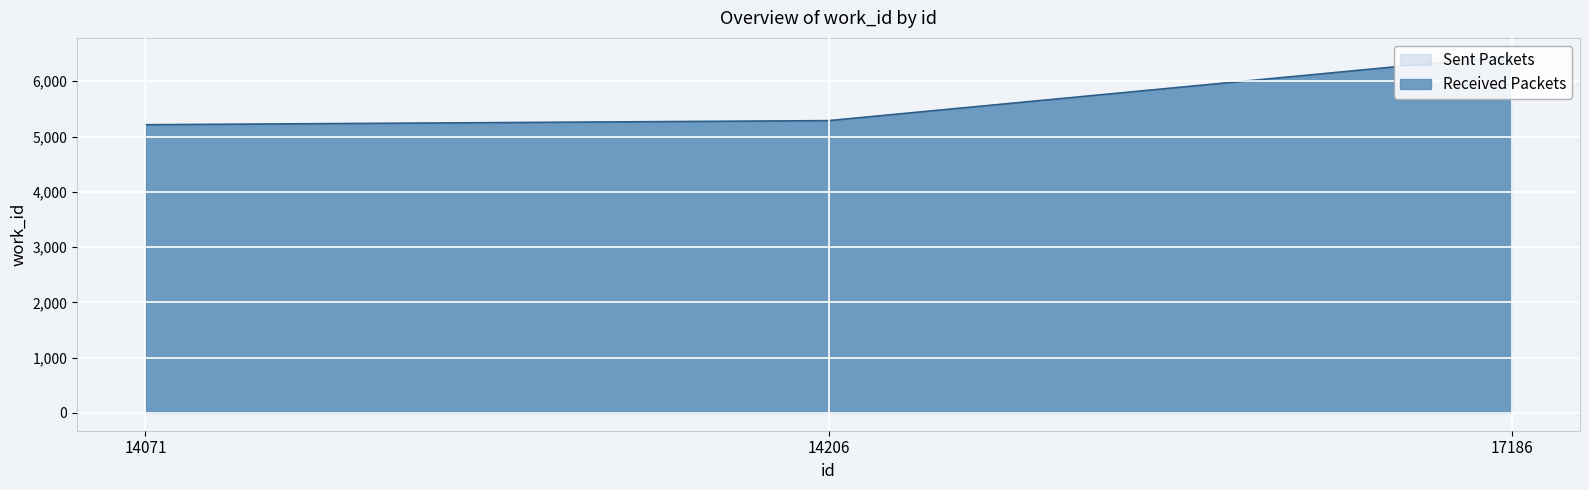

Where is the data nearest to the value 5838?

14206